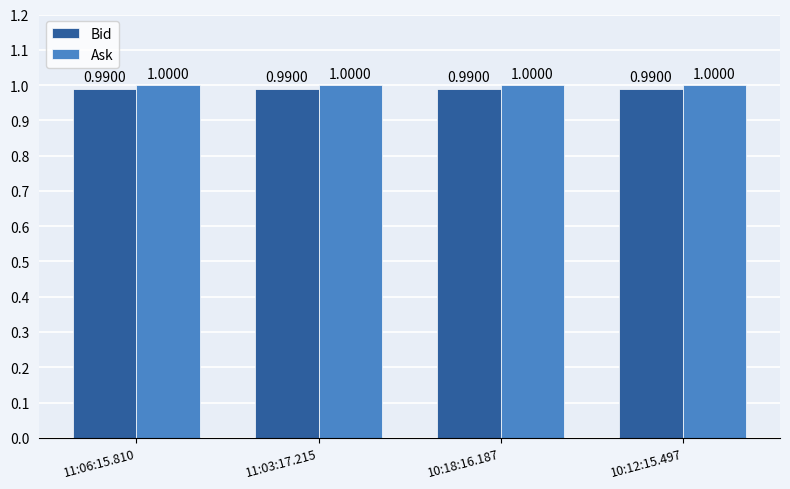

The Ask series shows 0.3 at 11:06:15.810. True or false?

False